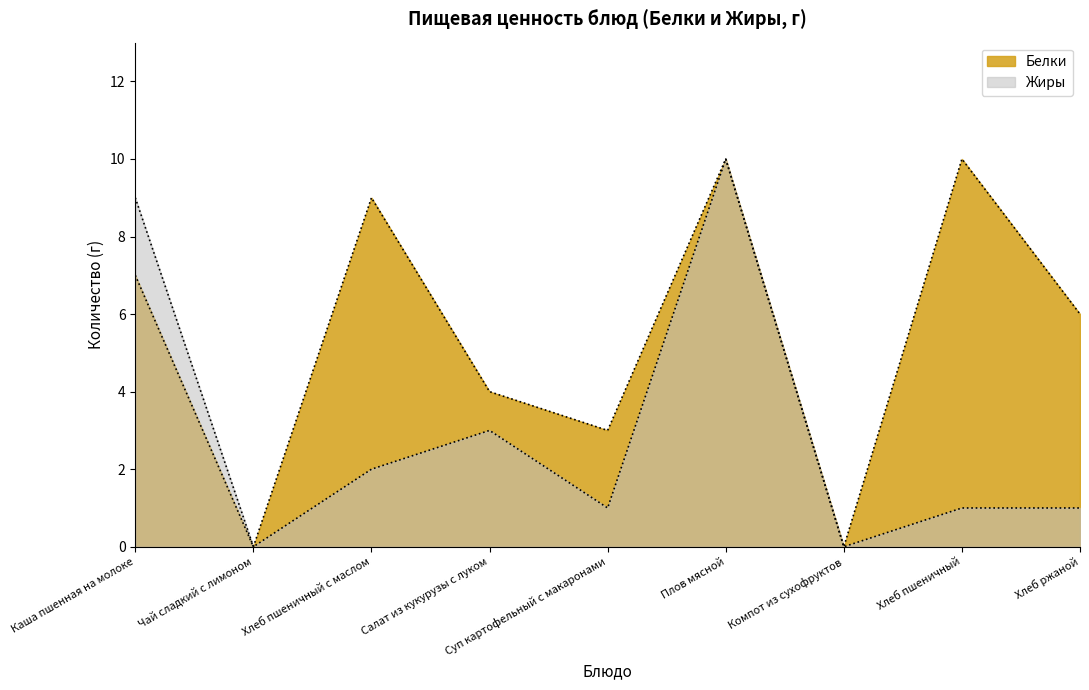

How many lines are shown in the chart?

2